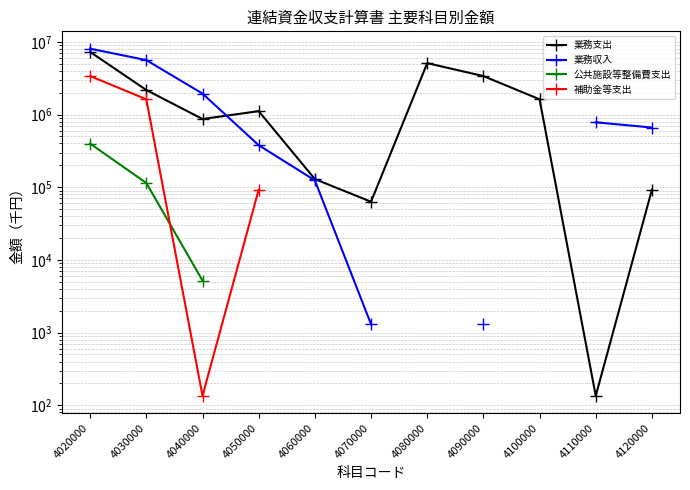

What is the minimum value for 公共施設等整備費支出?

5198.0